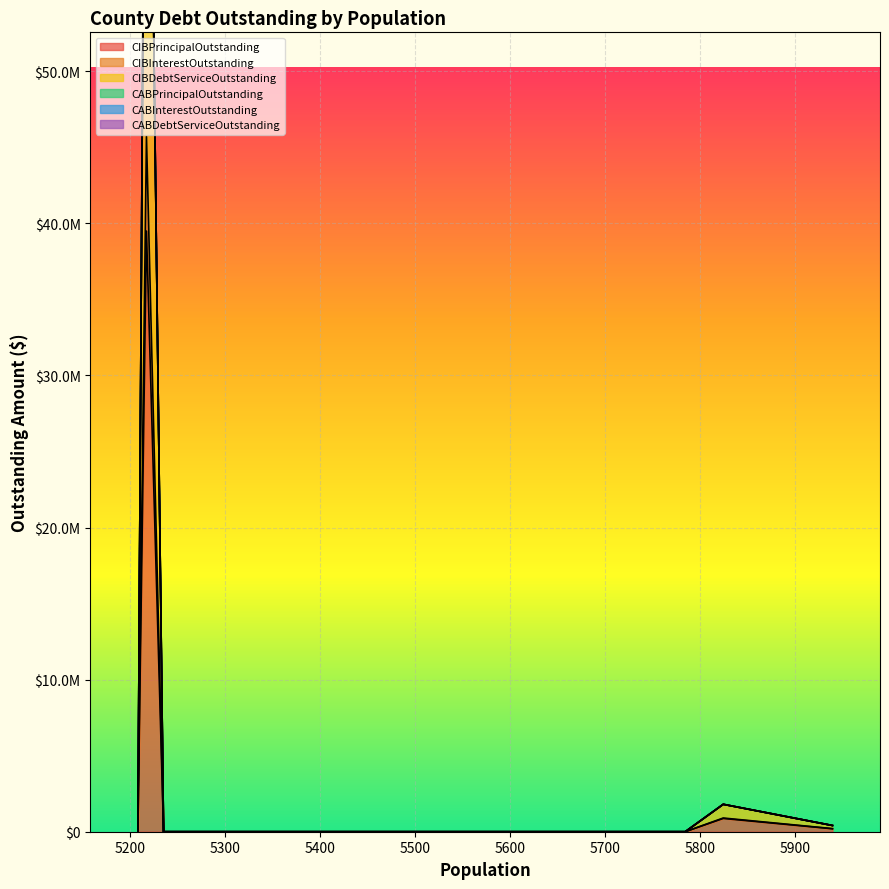

The value of CIBInterestOutstanding at Presidio County is 11338.2. True or false?

True